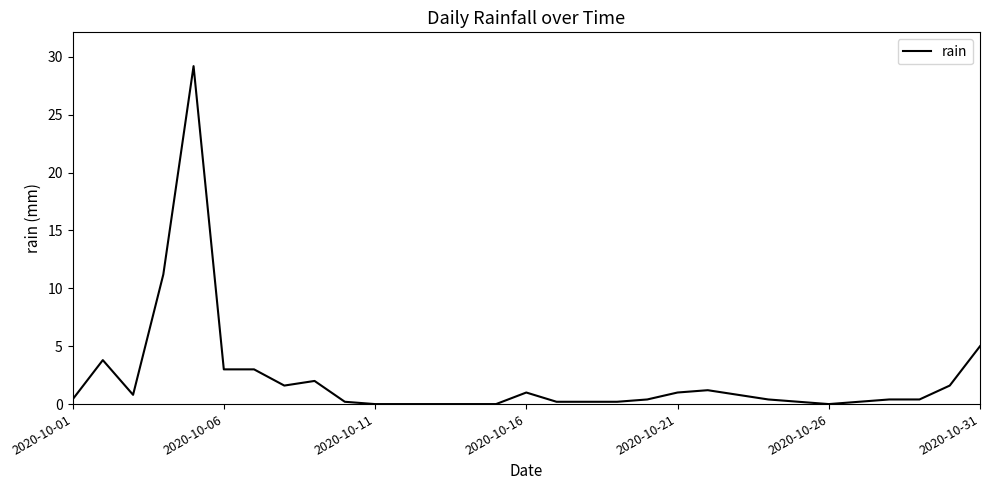

What is the maximum value shown in the chart?

29.2